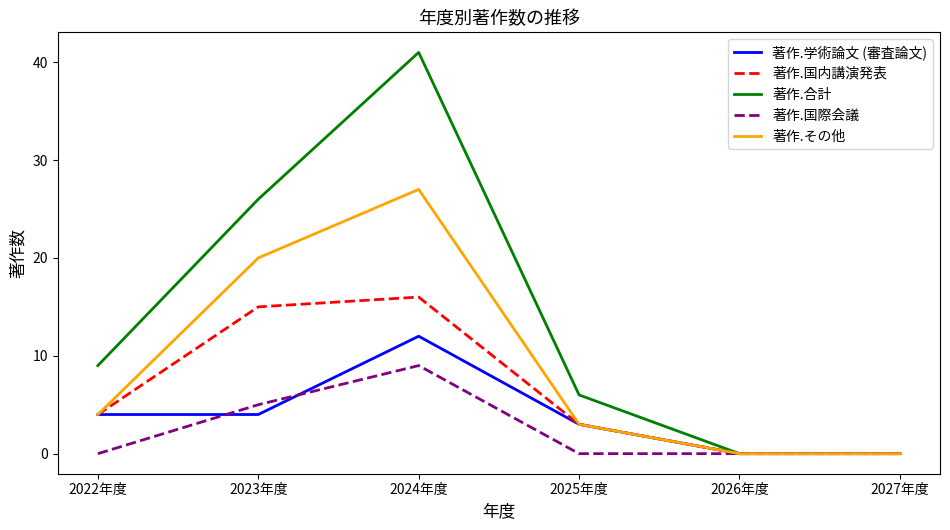

What is the greatest value displayed?

41